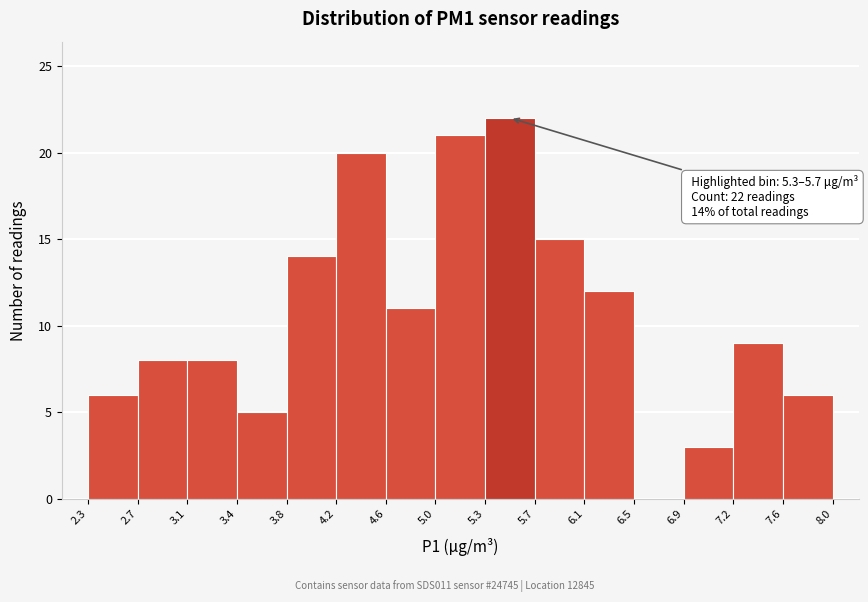

Which range on the x-axis has the tallest bar?

5.3 to 5.7